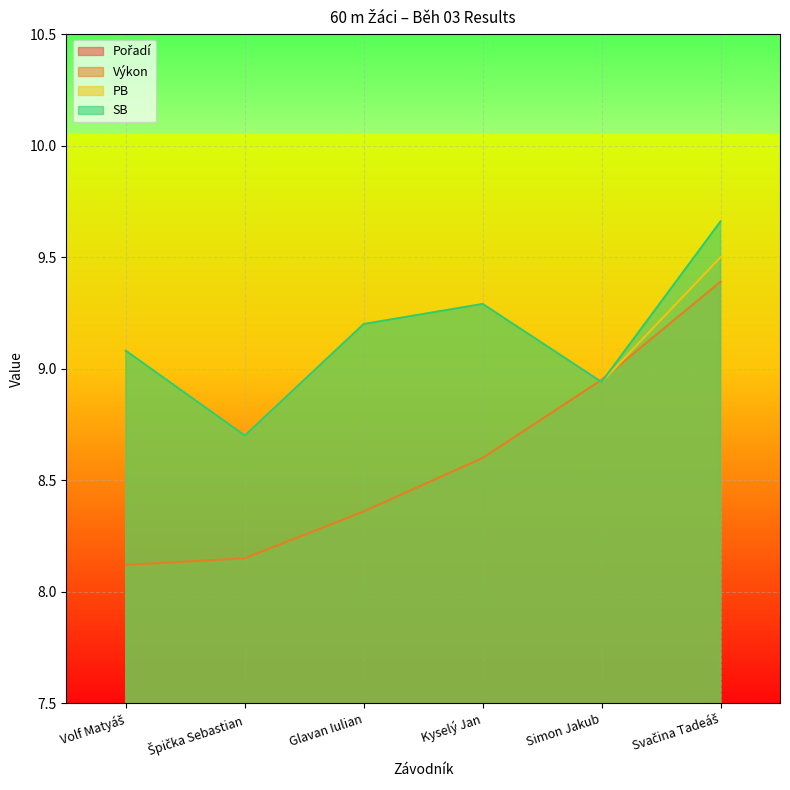

True or false: PB and Pořadí cross at least once.

False